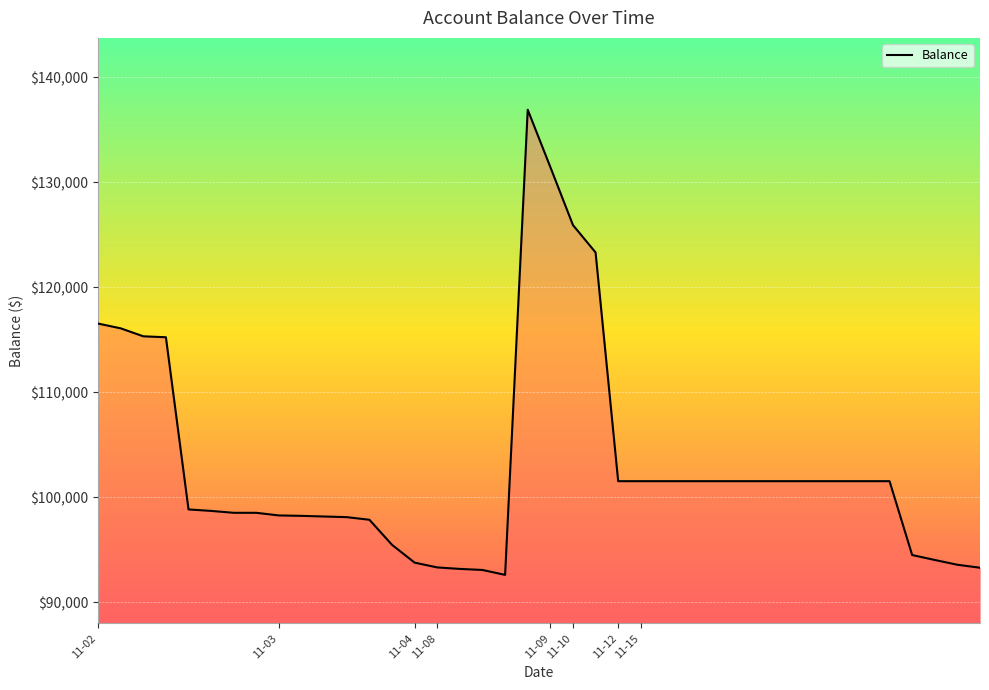

What is the maximum value shown in the chart?

136904.8